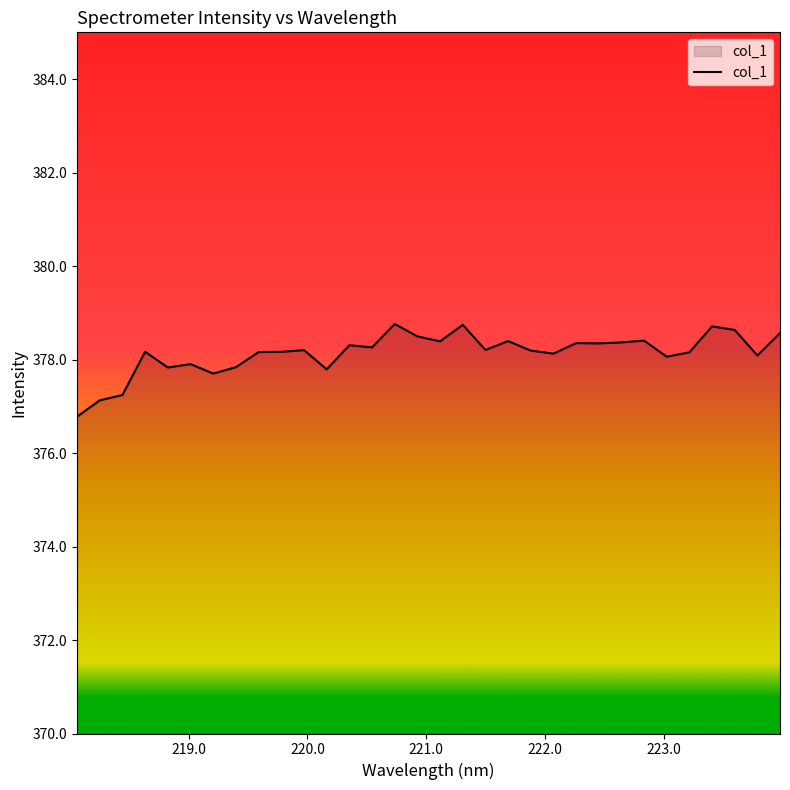

What is the maximum value shown in the chart?

378.8